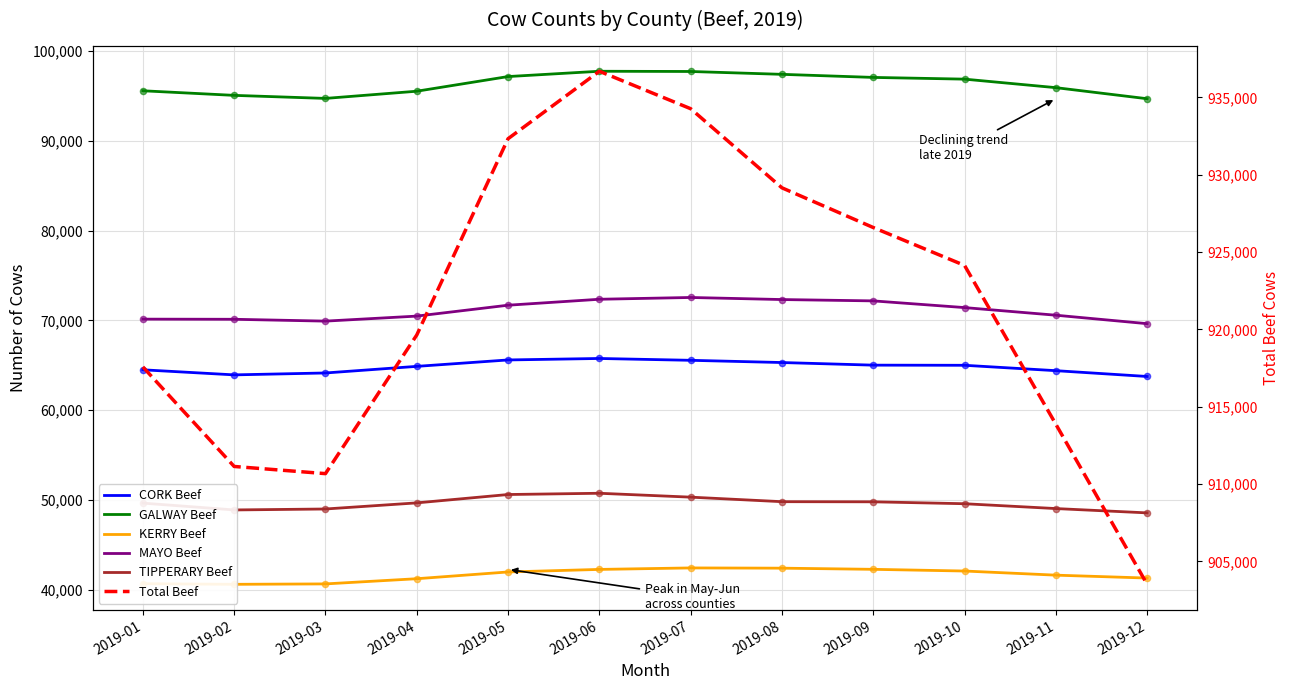

At which category is the sum across all series the highest?

2019-06